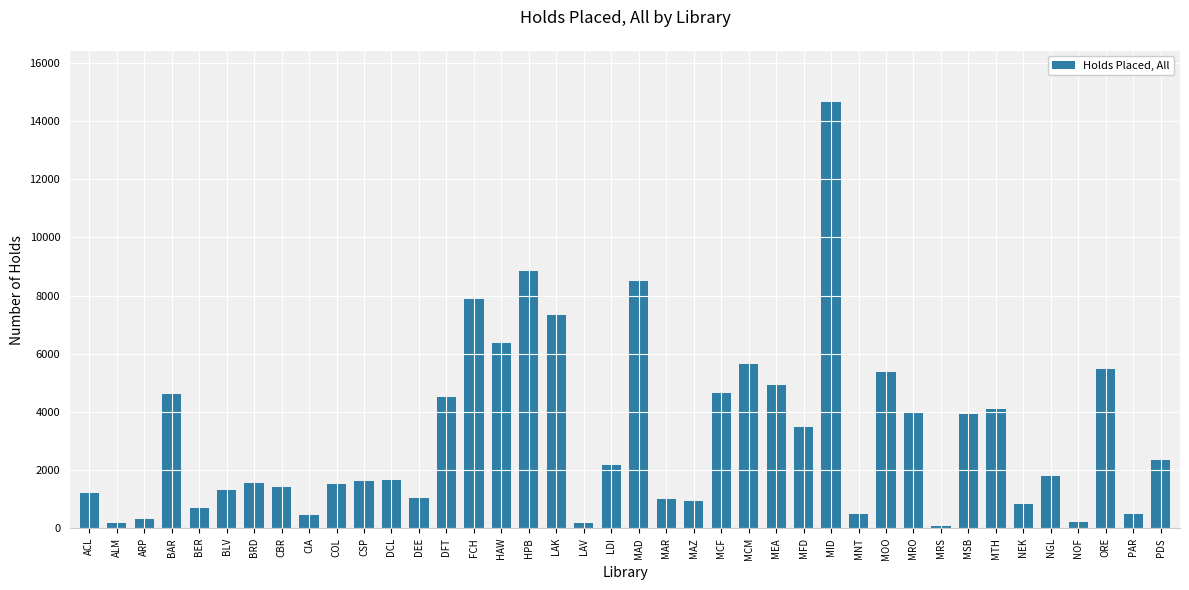

The chart shows a value of 1316 at BLV. True or false?

True